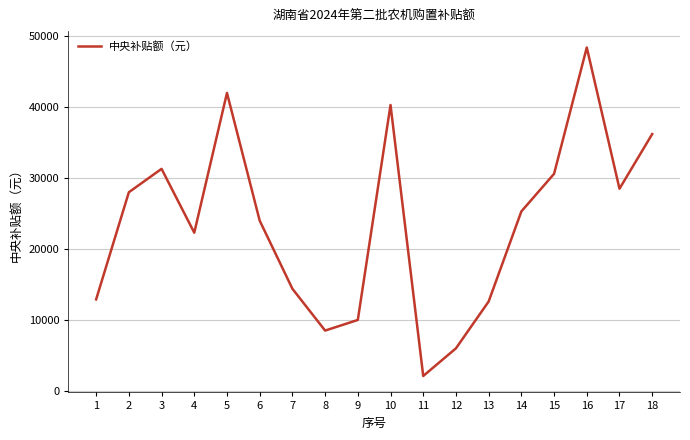

Where is the first local minimum?

4